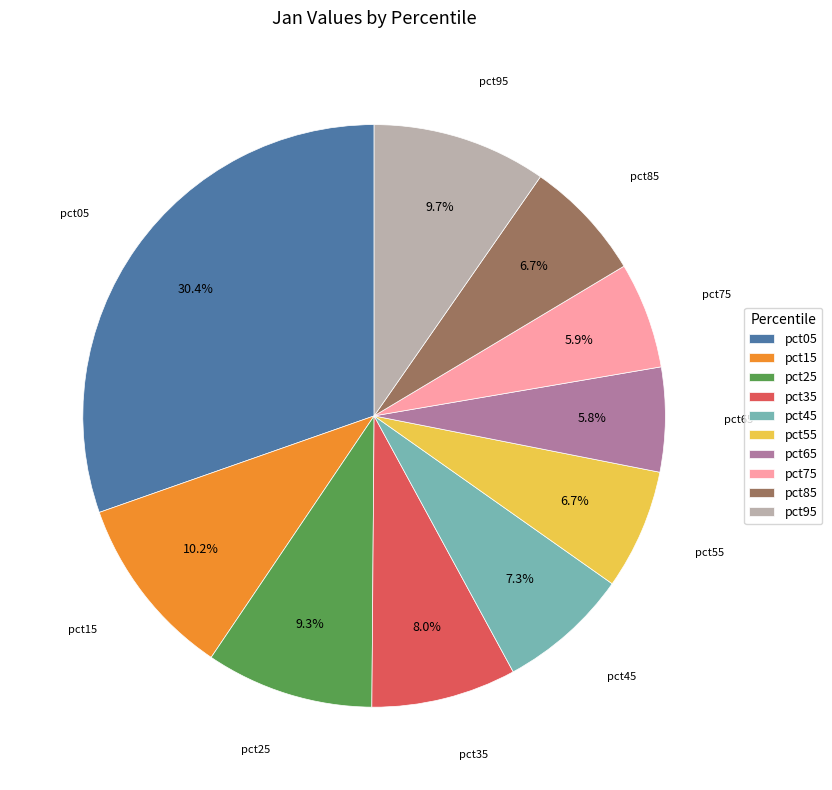

Is there any slice that represents more than half of the pie?

No